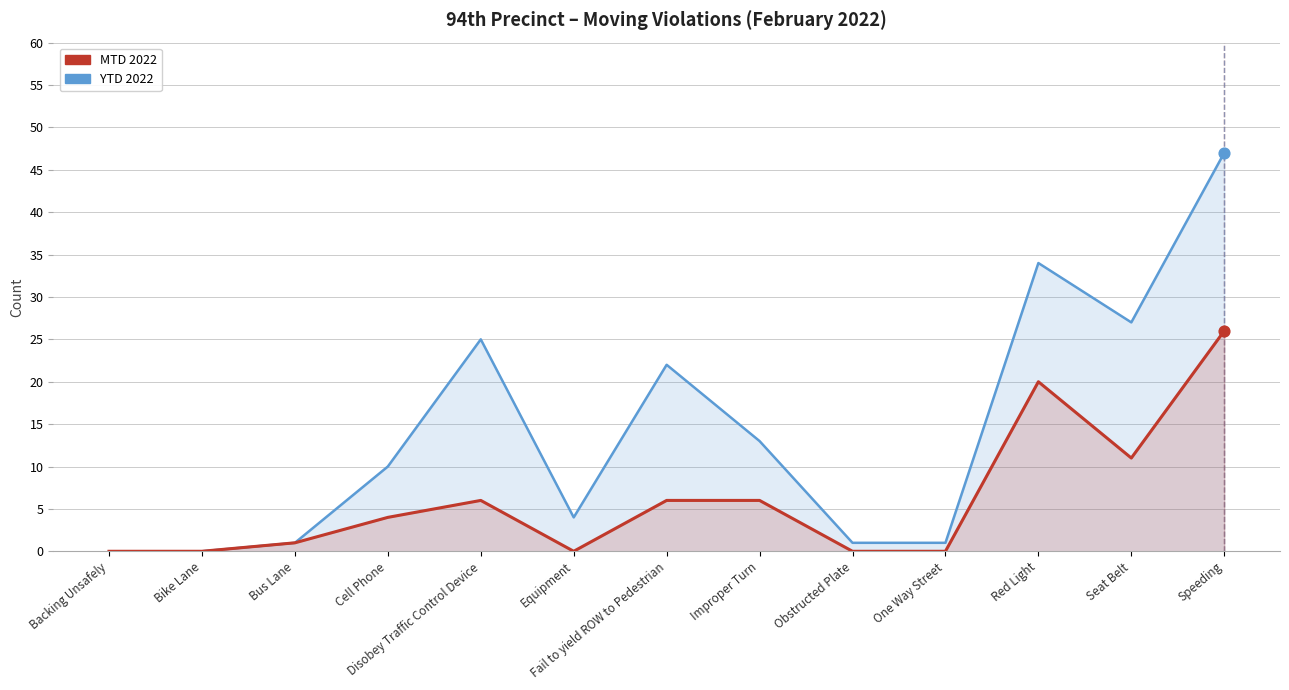

What are all the series names shown in the legend?

YTD 2022, MTD 2022